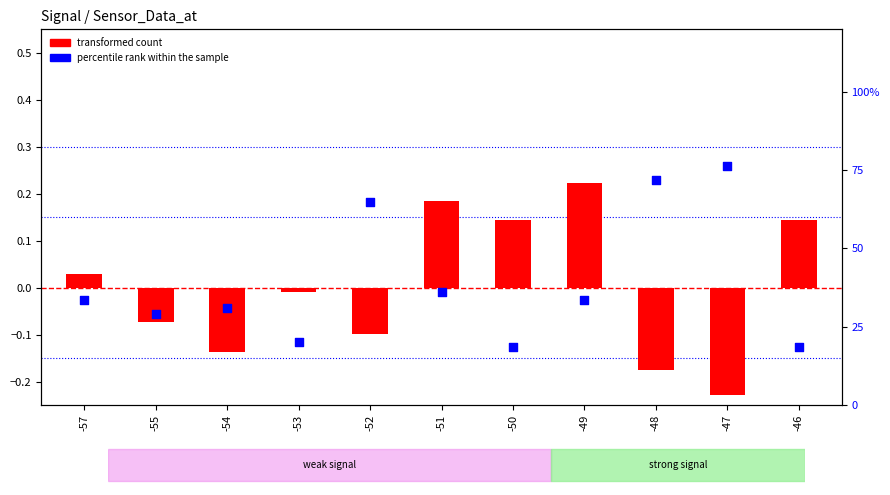

What is the total value across all series at -52?

64.9